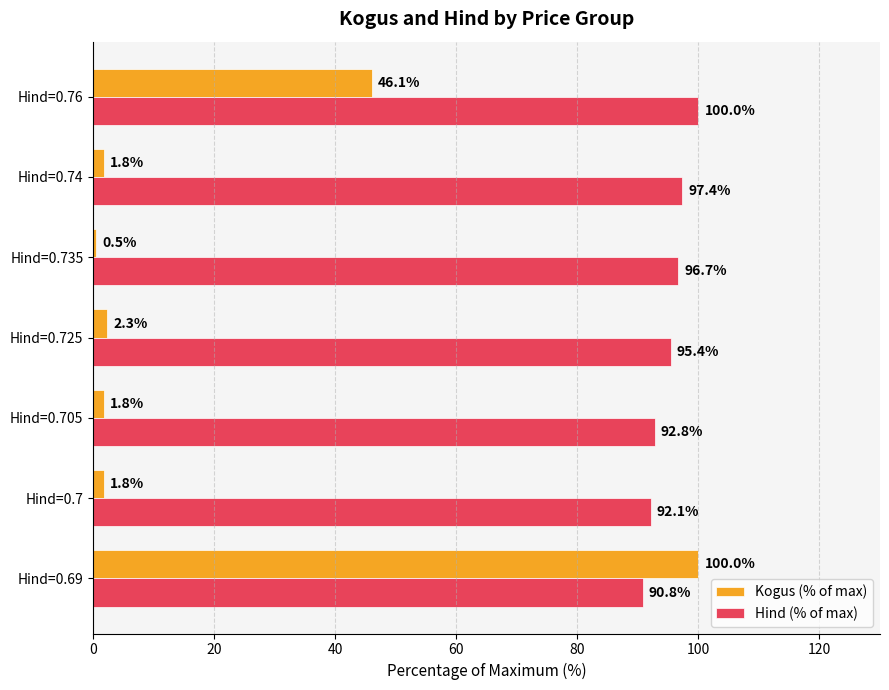

The Hind (% of max) series shows 36.2 at Hind=0.74. True or false?

False